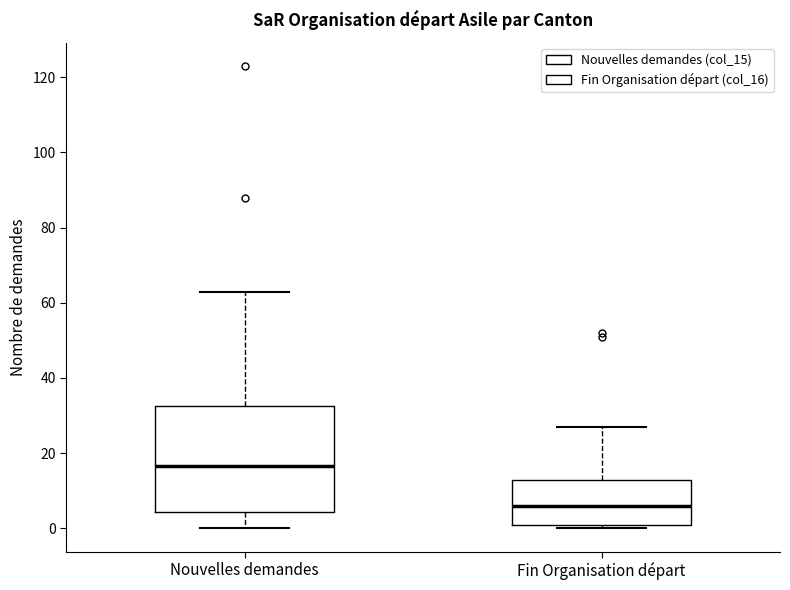

Reading left to right, transcribe this box plot: for each box, give where its median line is, the range the box spans, and where its two whiskers end, as read against the y-axis. The values are not printed on the chart, so give them approximately, as read against the axis.

Nouvelles demandes: median 16, box 4 to 32, whiskers 0 to 64
Fin Organisation départ: median 6, box 2 to 14, whiskers 0 to 28